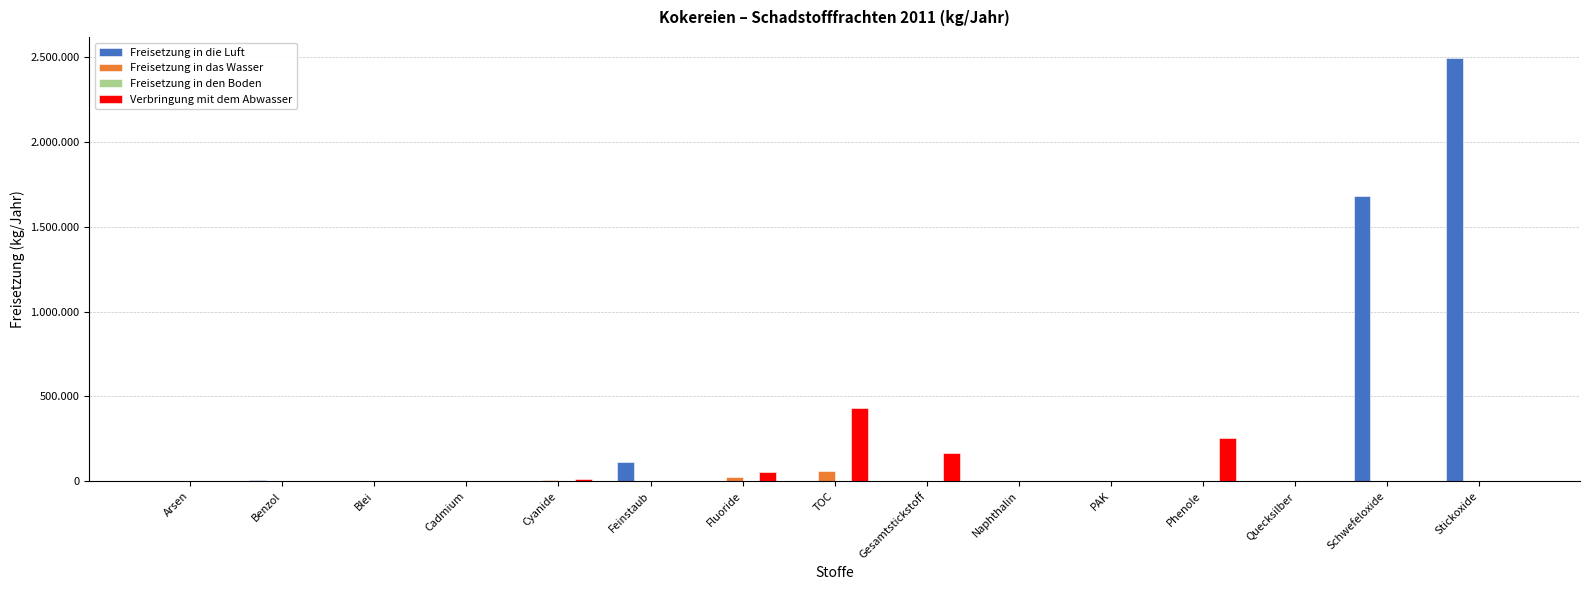

What is the total value across all series at Schwefeloxide?

1684000